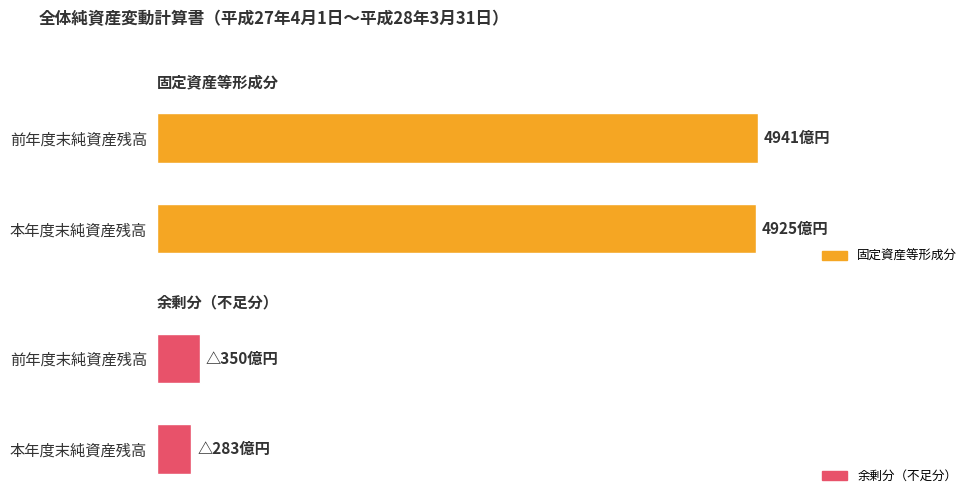

At how many categories does at least one series exceed 205487206559?

2